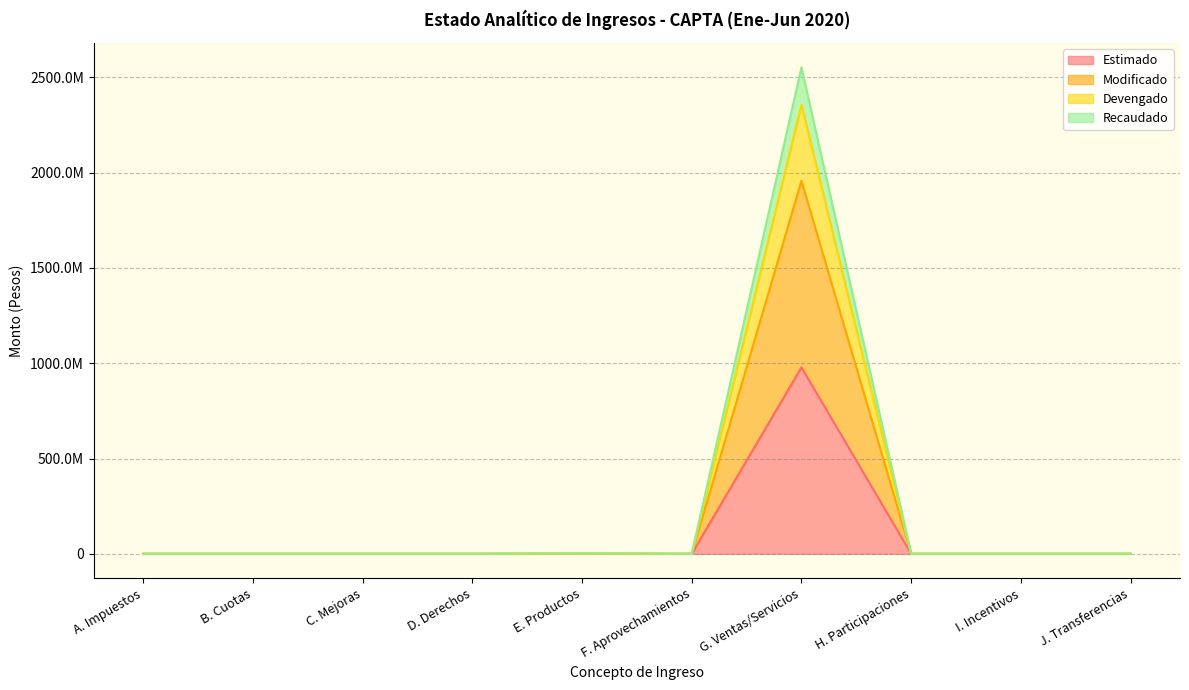

Where is the first local minimum for Modificado?

F. Aprovechamientos